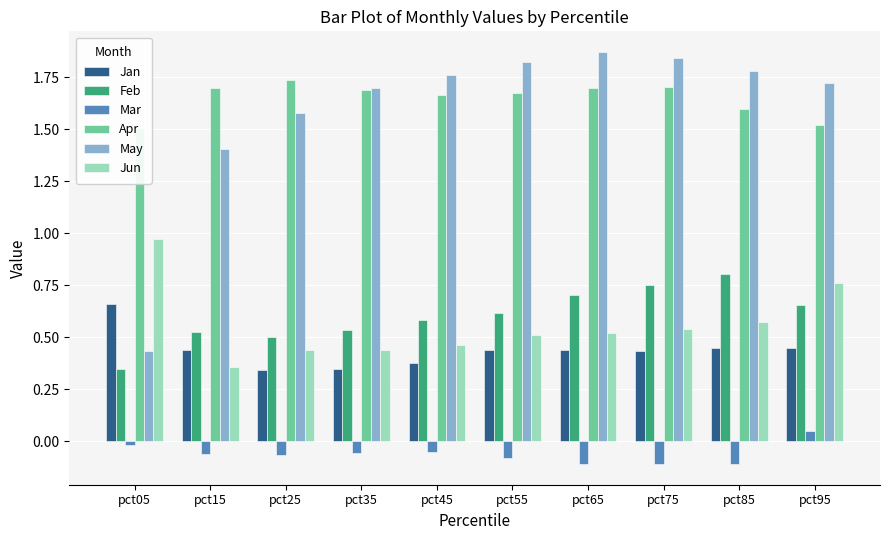

True or false: Apr has a value of 0.5 at pct25.

False